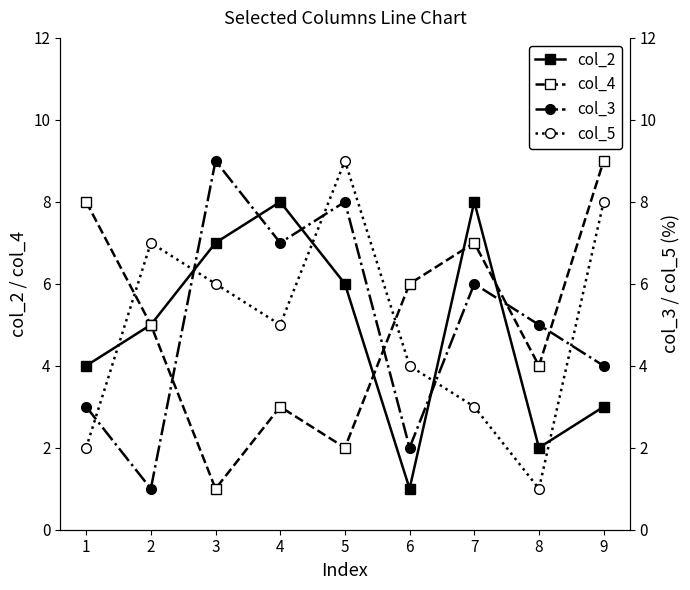

What is the difference between the second highest and second lowest values in the col_5 series?

6